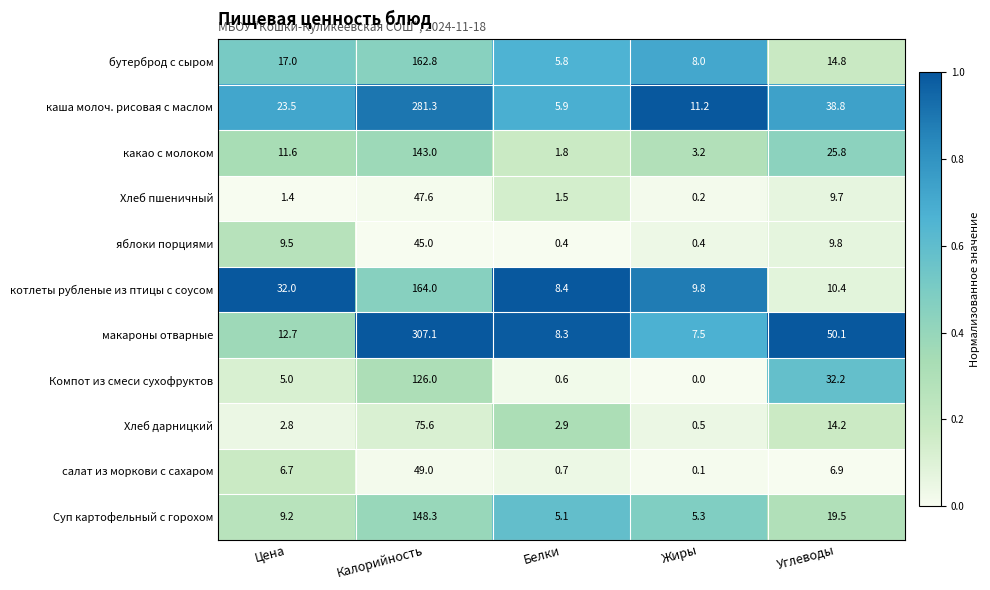

What is the difference between the макароны отварные values at Цена and Калорийность?

294.4